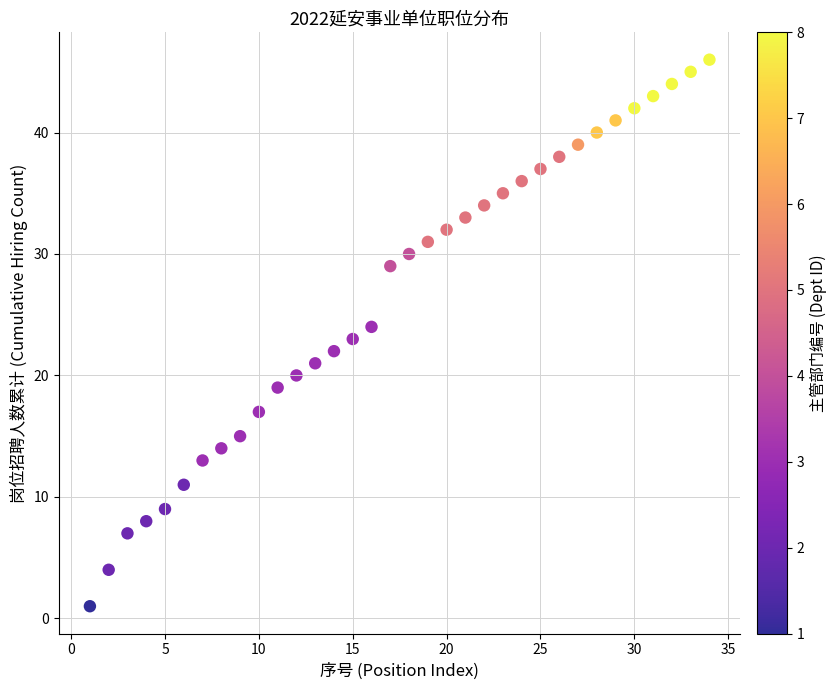

What is the range of Y values (max minus min)?

45